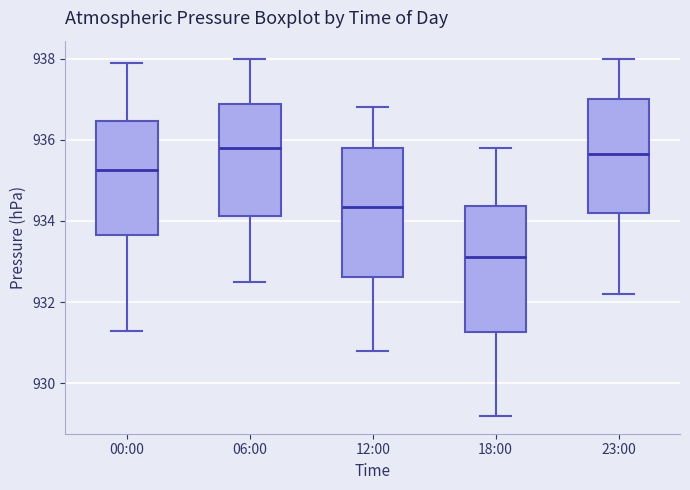

Reading left to right, read every box against the y-axis: the position of its median line, the range the box covers, and the ends of its whiskers. The values are not printed on the chart, so give them approximately, as read against the axis.

00:00: median 935.2, box 933.6 to 936.4, whiskers 931.4 to 938.0
06:00: median 935.8, box 934.2 to 936.8, whiskers 932.6 to 938.0
12:00: median 934.4, box 932.6 to 935.8, whiskers 930.8 to 936.8
18:00: median 933.2, box 931.2 to 934.4, whiskers 929.2 to 935.8
23:00: median 935.6, box 934.2 to 937.0, whiskers 932.2 to 938.0